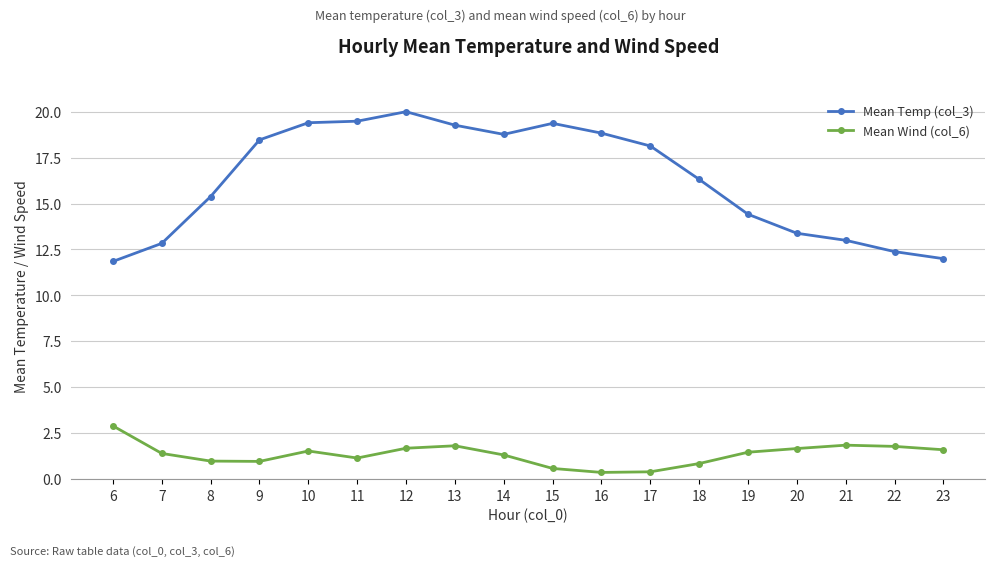

Rank the series at 12 from lowest to highest value.

Mean Wind (col_6), Mean Temp (col_3)